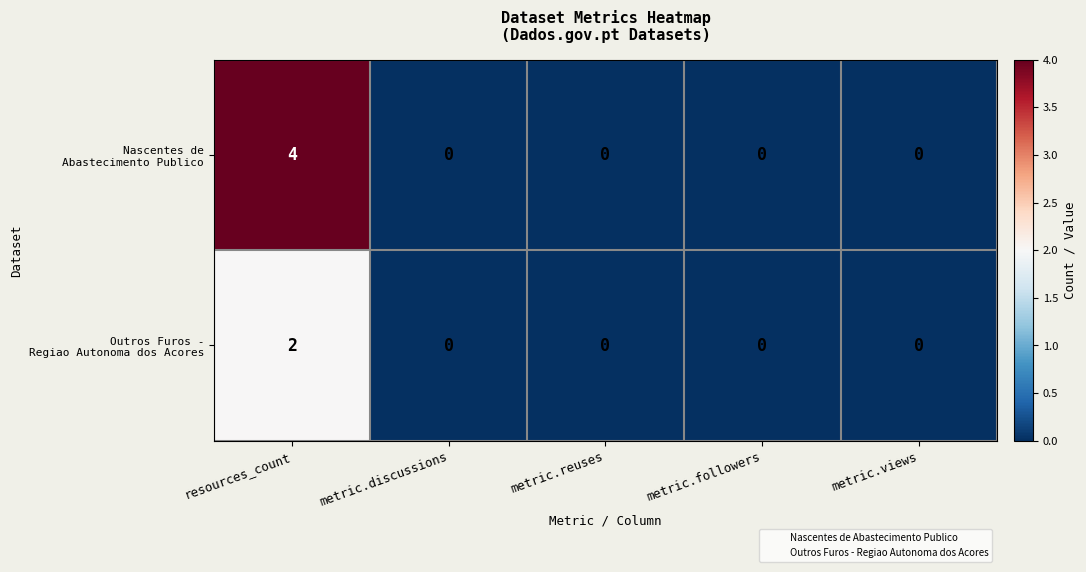

At which category is the sum across all series the highest?

resources_count